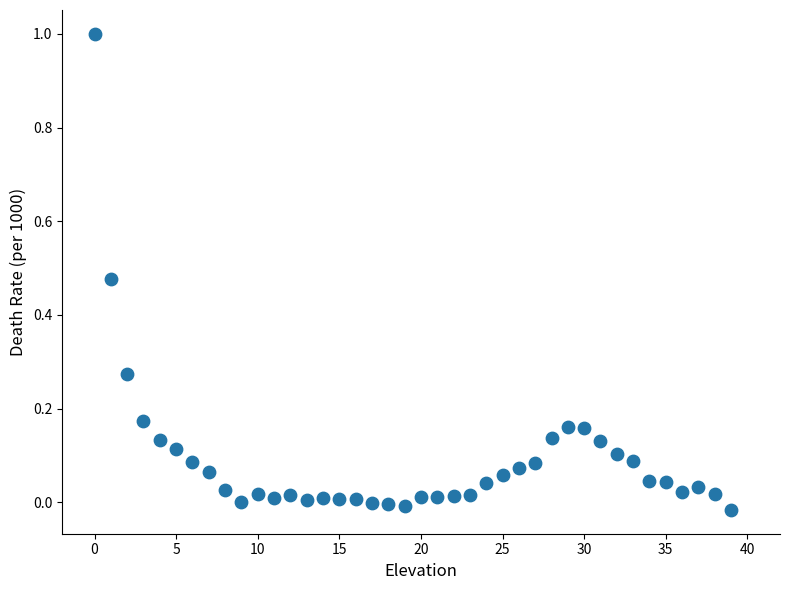

What is the range of Y values (max minus min)?

1.0